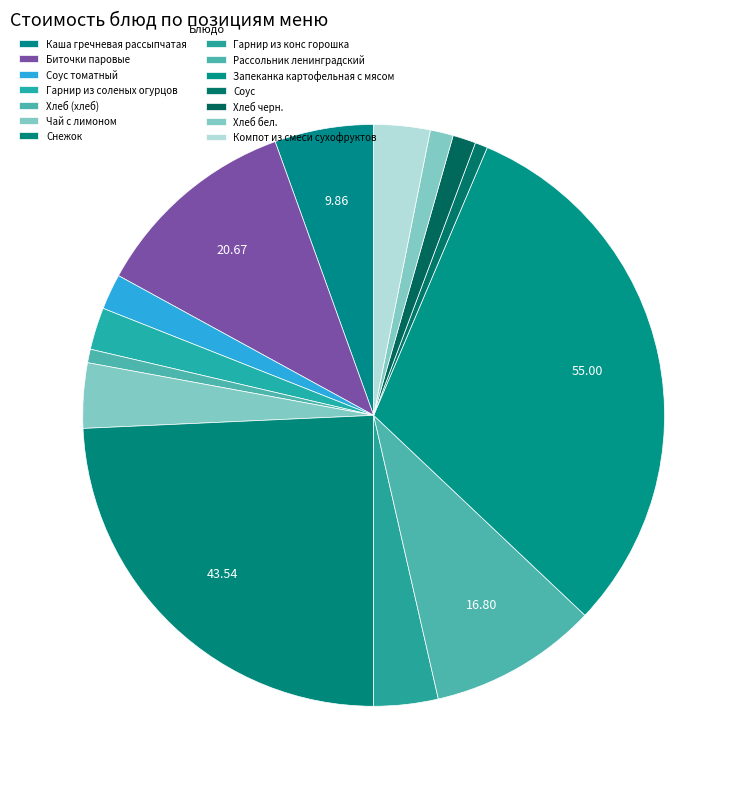

True or false: Чай с лимоном accounts for 4% of the total.

True